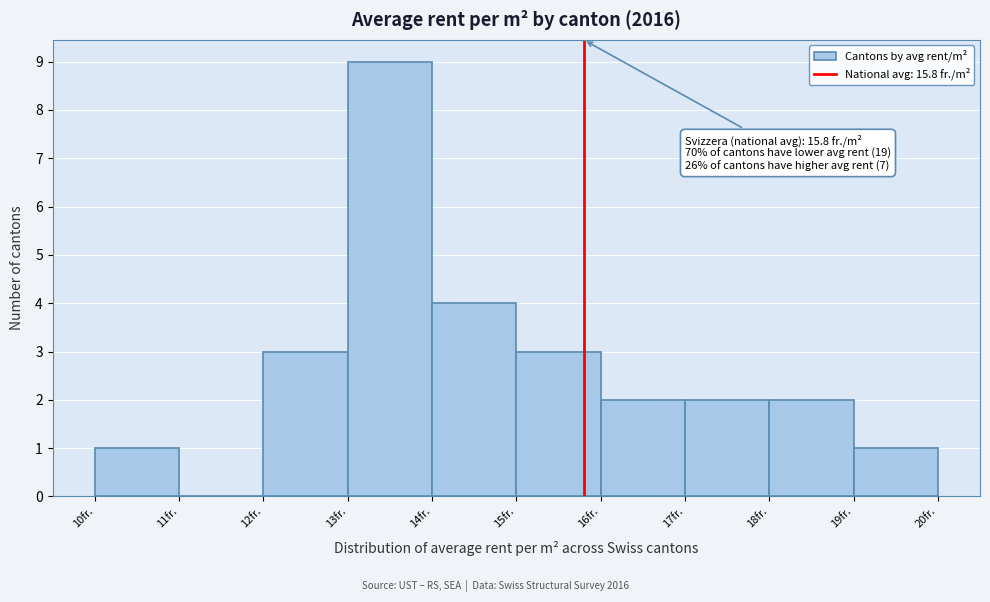

Which range on the x-axis has the tallest bar?

13 to 14